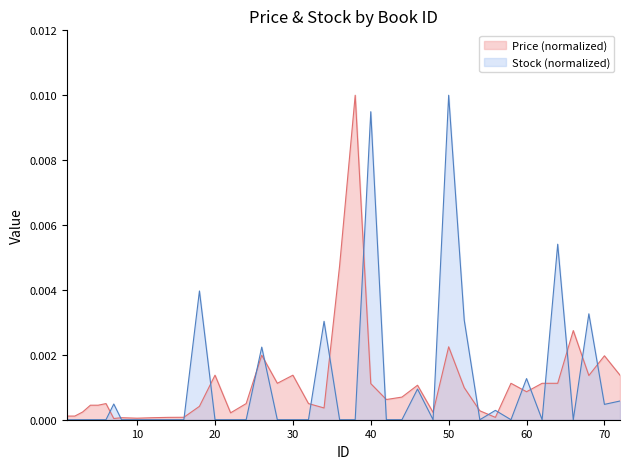

Reading left to right, what are all the values shown in this chart?

Price: 1=0.0	2=0.0	3=0.0	4=0.0	5=0.0	6=0.0	7=0.0	8=0.0	10=0.0	12=0.0	14=0.0	16=0.0	18=0.0	20=0.0	22=0.0	24=0.0	26=0.0	28=0.0	30=0.0	32=0.0	34=0.0	36=0.0	38=0.0	40=0.0	42=0.0	44=0.0	46=0.0	48=0.0	50=0.0	52=0.0	54=0.0	56=0.0	58=0.0	60=0.0	62=0.0	64=0.0	66=0.0	68=0.0	70=0.0	72=0.0
Stock: 1=0.0	2=0.0	3=0.0	4=0.0	5=0.0	6=0.0	7=0.0	8=0.0	10=0.0	12=0.0	14=0.0	16=0.0	18=0.0	20=0.0	22=0.0	24=0.0	26=0.0	28=0.0	30=0.0	32=0.0	34=0.0	36=0.0	38=0.0	40=0.0	42=0.0	44=0.0	46=0.0	48=0.0	50=0.0	52=0.0	54=0.0	56=0.0	58=0.0	60=0.0	62=0.0	64=0.0	66=0.0	68=0.0	70=0.0	72=0.0